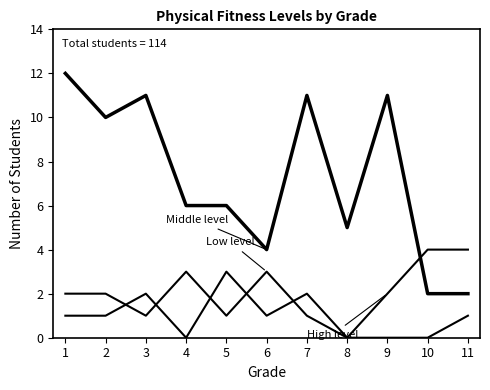

Is this an area chart (filled region under the line)?

No